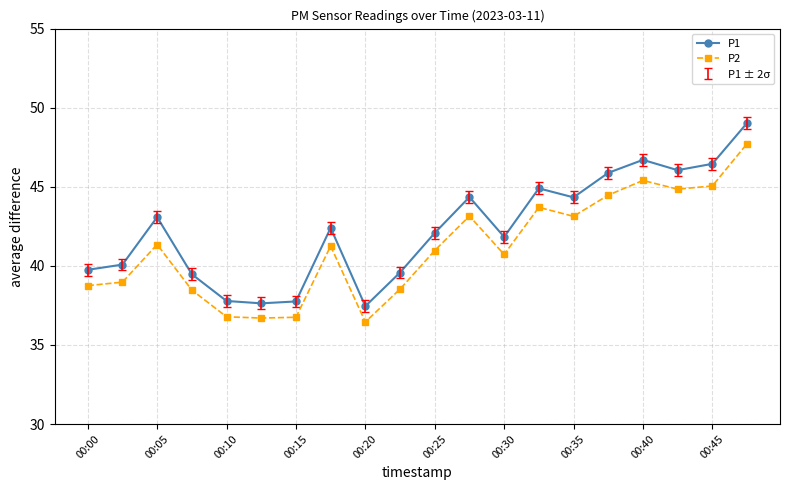

Which series has the largest total across all categories?

P1